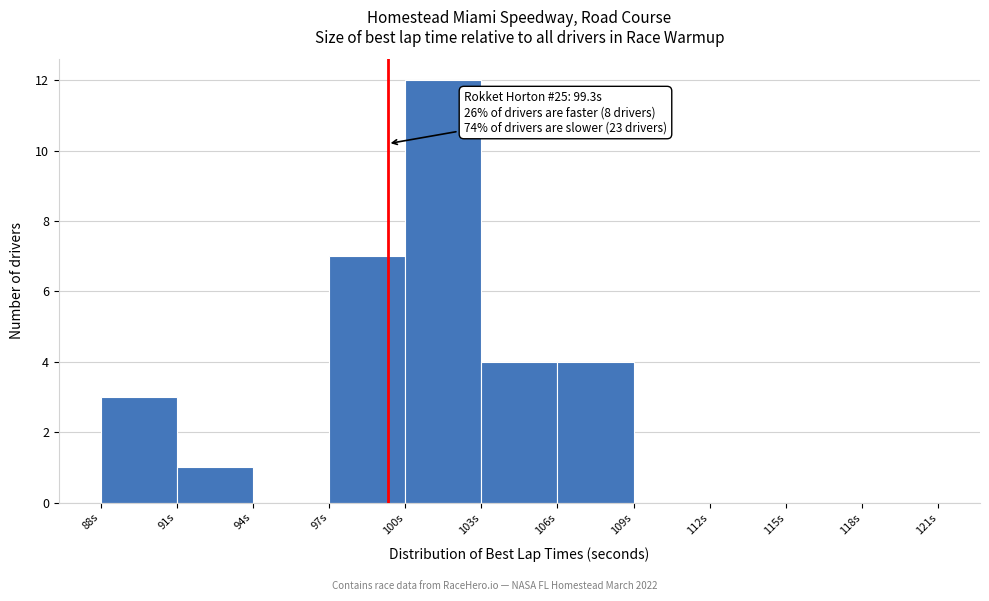

Over which range of the x-axis is the bar tallest?

100 to 103